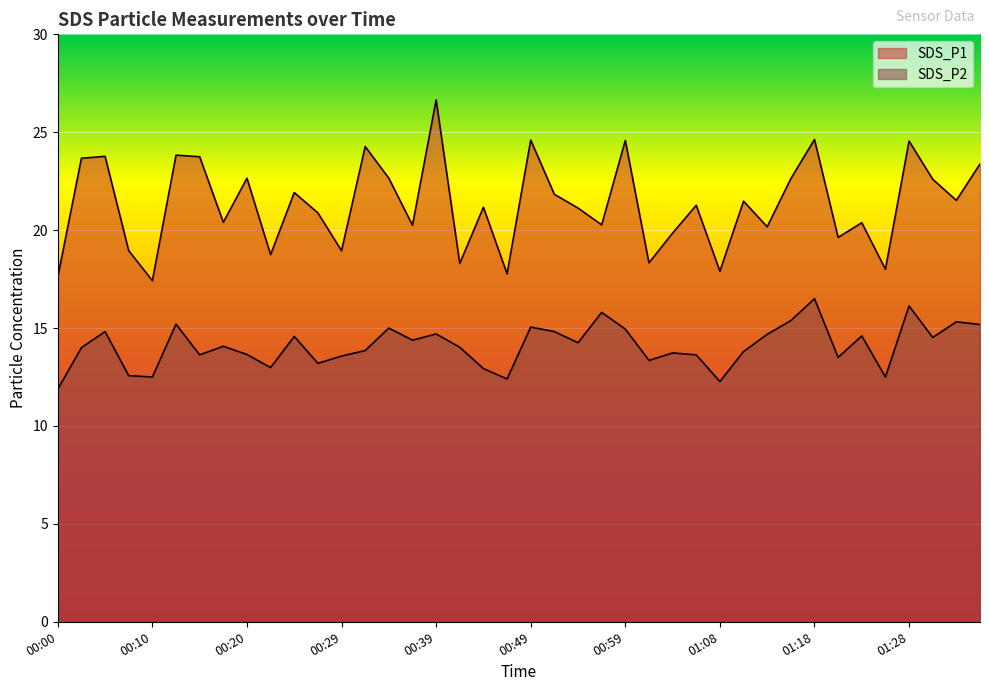

What is the value of the SDS_P1 point at the 21st from the left?

24.6